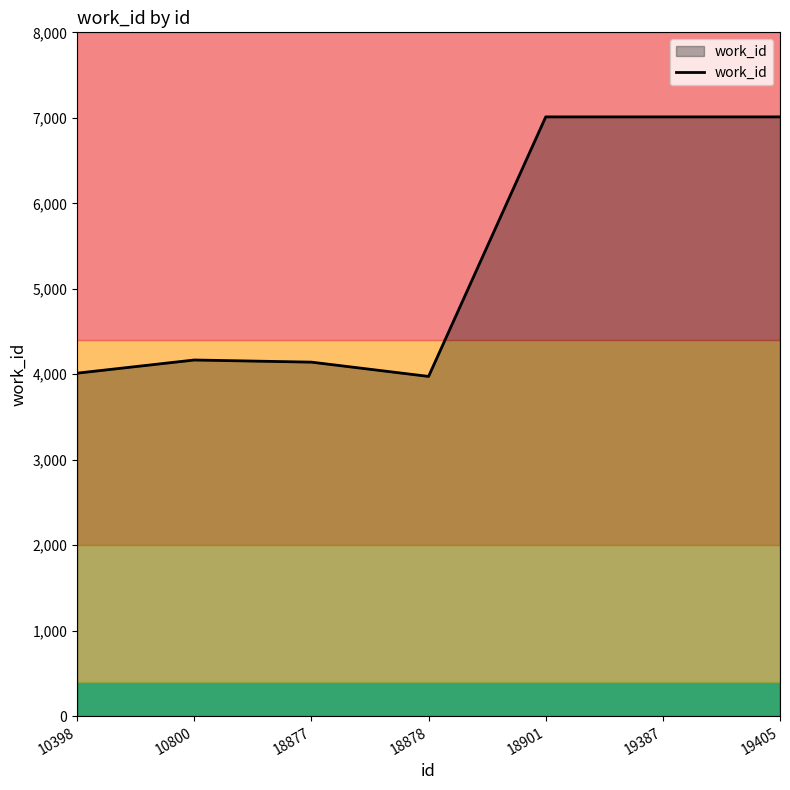

What value does the data have at 10800, to the nearest 10?

4170